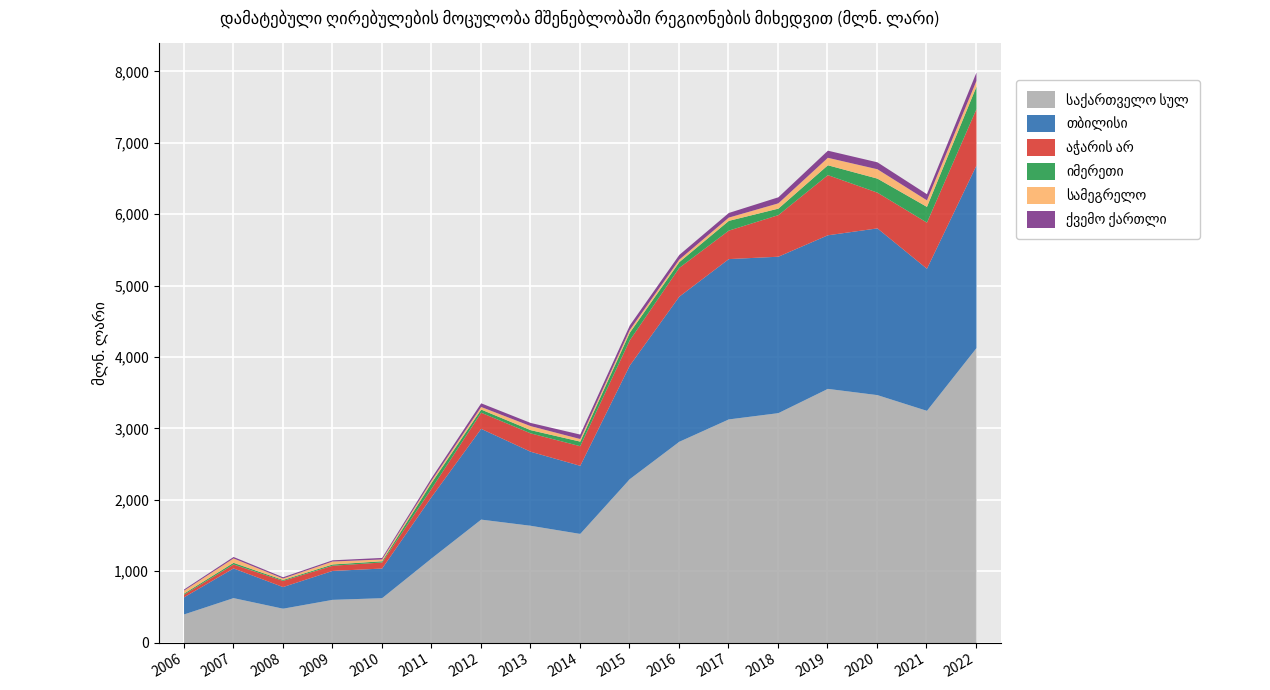

Which series has the largest total across all categories?

საქართველო სულ